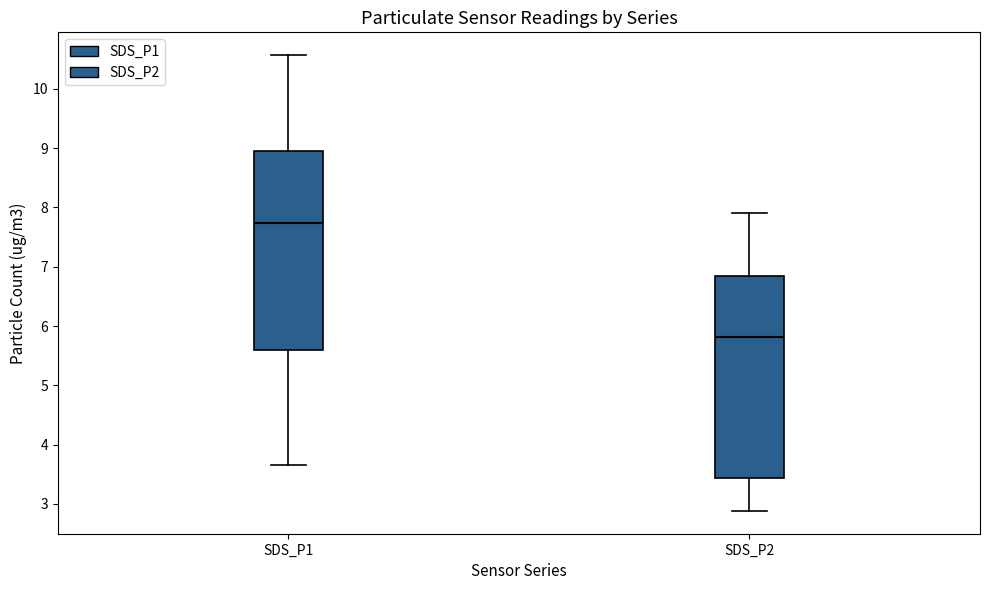

Reading left to right, transcribe this box plot: for each box, give where its median line is, the range the box spans, and where its two whiskers end, as read against the y-axis. The values are not printed on the chart, so give them approximately, as read against the axis.

SDS_P1: median 7.7, box 5.6 to 9.0, whiskers 3.7 to 10.6
SDS_P2: median 5.8, box 3.4 to 6.8, whiskers 2.9 to 7.9